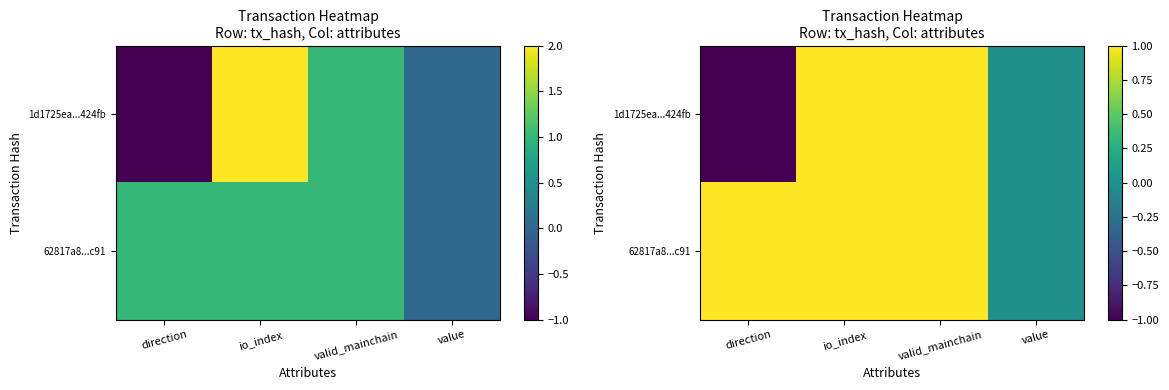

The 62817a8...c91 series shows 1 at direction. True or false?

False